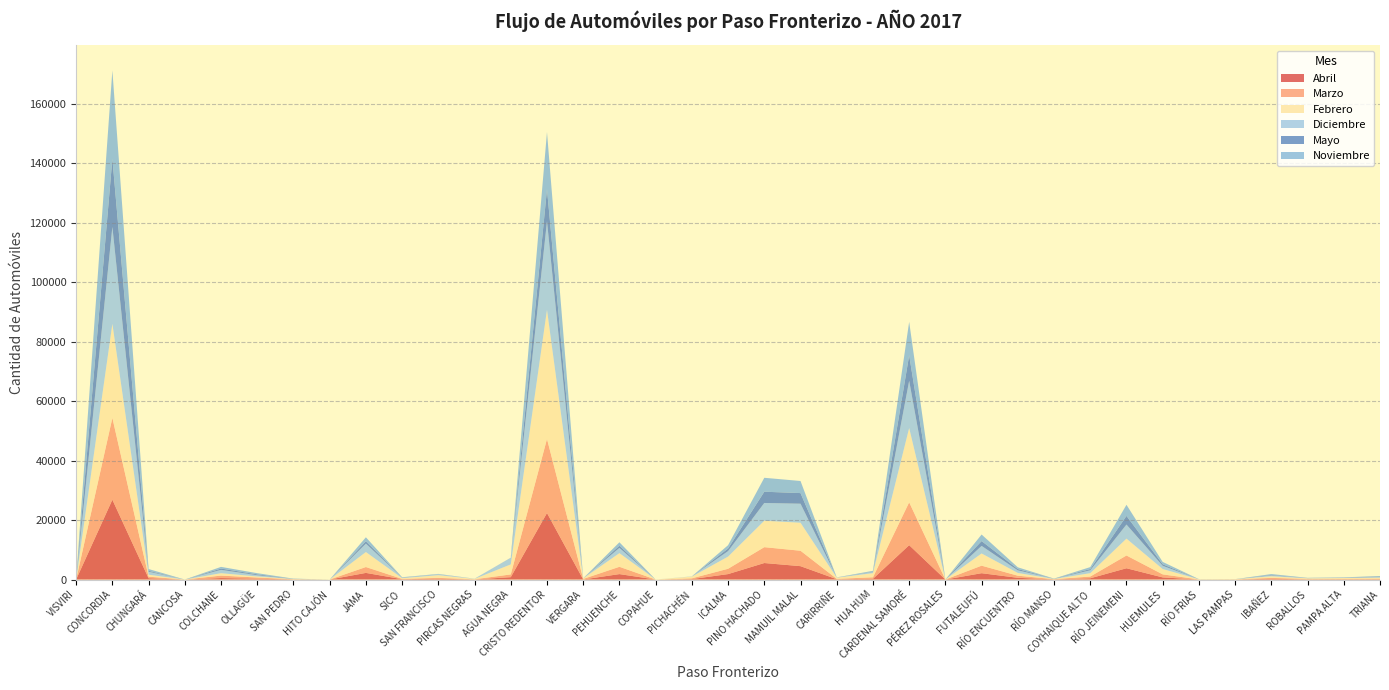

Reading left to right, list all the values displayed in this chart.

Abril: VISVIRI=27	CONCORDIA=26842	CHUNGARÁ=424	CANCOSA=0	COLCHANE=490	OLLAGÜE=285	SAN PEDRO=54	HITO CAJÓN=0	JAMA=2229	SICO=108	SAN FRANCISCO=277	PIRCAS NEGRAS=27	AGUA NEGRA=794	CRISTO REDENTOR=22372	VERGARA=19	PEHUENCHE=1827	COPAHUE=0	PICHACHÉN=151	ICALMA=1828	PINO HACHADO=5550	MAMUIL MALAL=4497	CARIRRIÑE=110	HUA HUM=237	CARDENAL SAMORÉ=11560	PÉREZ ROSALES=1	FUTALEUFÚ=2128	RÍO ENCUENTRO=579	RÍO MANSO=56	COYHAIQUE ALTO=420	RÍO JEINEMENI=3791	HUEMULES=713	RÍO FRIAS=8	LAS PAMPAS=23	IBAÑEZ=264	ROBALLOS=67	PAMPA ALTA=97	TRIANA=116
Marzo: VISVIRI=16	CONCORDIA=27508	CHUNGARÁ=537	CANCOSA=0	COLCHANE=832	OLLAGÜE=394	SAN PEDRO=48	HITO CAJÓN=0	JAMA=1977	SICO=103	SAN FRANCISCO=285	PIRCAS NEGRAS=66	AGUA NEGRA=920	CRISTO REDENTOR=24899	VERGARA=174	PEHUENCHE=2455	COPAHUE=0	PICHACHÉN=250	ICALMA=1787	PINO HACHADO=5331	MAMUIL MALAL=5186	CARIRRIÑE=121	HUA HUM=516	CARDENAL SAMORÉ=14405	PÉREZ ROSALES=0	FUTALEUFÚ=2533	RÍO ENCUENTRO=706	RÍO MANSO=72	COYHAIQUE ALTO=583	RÍO JEINEMENI=4294	HUEMULES=1022	RÍO FRIAS=26	LAS PAMPAS=35	IBAÑEZ=285	ROBALLOS=146	PAMPA ALTA=147	TRIANA=177
Febrero: VISVIRI=14	CONCORDIA=31640	CHUNGARÁ=658	CANCOSA=0	COLCHANE=805	OLLAGÜE=354	SAN PEDRO=55	HITO CAJÓN=0	JAMA=5039	SICO=240	SAN FRANCISCO=896	PIRCAS NEGRAS=125	AGUA NEGRA=3372	CRISTO REDENTOR=43422	VERGARA=188	PEHUENCHE=4590	COPAHUE=0	PICHACHÉN=573	ICALMA=4099	PINO HACHADO=8893	MAMUIL MALAL=9415	CARIRRIÑE=392	HUA HUM=1388	CARDENAL SAMORÉ=24978	PÉREZ ROSALES=0	FUTALEUFÚ=4104	RÍO ENCUENTRO=922	RÍO MANSO=58	COYHAIQUE ALTO=1134	RÍO JEINEMENI=5671	HUEMULES=1790	RÍO FRIAS=50	LAS PAMPAS=55	IBAÑEZ=540	ROBALLOS=192	PAMPA ALTA=259	TRIANA=333
Diciembre: VISVIRI=29	CONCORDIA=32609	CHUNGARÁ=1001	CANCOSA=0	COLCHANE=1122	OLLAGÜE=413	SAN PEDRO=42	HITO CAJÓN=0	JAMA=2836	SICO=183	SAN FRANCISCO=285	PIRCAS NEGRAS=65	AGUA NEGRA=2206	CRISTO REDENTOR=29805	VERGARA=24	PEHUENCHE=1760	COPAHUE=0	PICHACHÉN=88	ICALMA=1850	PINO HACHADO=5974	MAMUIL MALAL=6402	CARIRRIÑE=77	HUA HUM=392	CARDENAL SAMORÉ=15881	PÉREZ ROSALES=1	FUTALEUFÚ=2544	RÍO ENCUENTRO=878	RÍO MANSO=75	COYHAIQUE ALTO=963	RÍO JEINEMENI=4734	HUEMULES=1090	RÍO FRIAS=28	LAS PAMPAS=0	IBAÑEZ=312	ROBALLOS=81	PAMPA ALTA=180	TRIANA=206
Mayo: VISVIRI=12	CONCORDIA=22903	CHUNGARÁ=317	CANCOSA=0	COLCHANE=441	OLLAGÜE=296	SAN PEDRO=34	HITO CAJÓN=0	JAMA=779	SICO=48	SAN FRANCISCO=30	PIRCAS NEGRAS=0	AGUA NEGRA=35	CRISTO REDENTOR=10758	VERGARA=0	PEHUENCHE=731	COPAHUE=0	PICHACHÉN=0	ICALMA=866	PINO HACHADO=3783	MAMUIL MALAL=3572	CARIRRIÑE=16	HUA HUM=119	CARDENAL SAMORÉ=8587	PÉREZ ROSALES=0	FUTALEUFÚ=1624	RÍO ENCUENTRO=439	RÍO MANSO=37	COYHAIQUE ALTO=433	RÍO JEINEMENI=2907	HUEMULES=520	RÍO FRIAS=7	LAS PAMPAS=11	IBAÑEZ=161	ROBALLOS=17	PAMPA ALTA=57	TRIANA=179
Noviembre: VISVIRI=26	CONCORDIA=29723	CHUNGARÁ=592	CANCOSA=0	COLCHANE=565	OLLAGÜE=392	SAN PEDRO=70	HITO CAJÓN=0	JAMA=1347	SICO=87	SAN FRANCISCO=117	PIRCAS NEGRAS=0	AGUA NEGRA=0	CRISTO REDENTOR=19219	VERGARA=0	PEHUENCHE=1164	COPAHUE=0	PICHACHÉN=0	ICALMA=1119	PINO HACHADO=4685	MAMUIL MALAL=4068	CARIRRIÑE=0	HUA HUM=285	CARDENAL SAMORÉ=11261	PÉREZ ROSALES=1	FUTALEUFÚ=2201	RÍO ENCUENTRO=583	RÍO MANSO=16	COYHAIQUE ALTO=650	RÍO JEINEMENI=3737	HUEMULES=789	RÍO FRIAS=15	LAS PAMPAS=0	IBAÑEZ=278	ROBALLOS=72	PAMPA ALTA=0	TRIANA=159